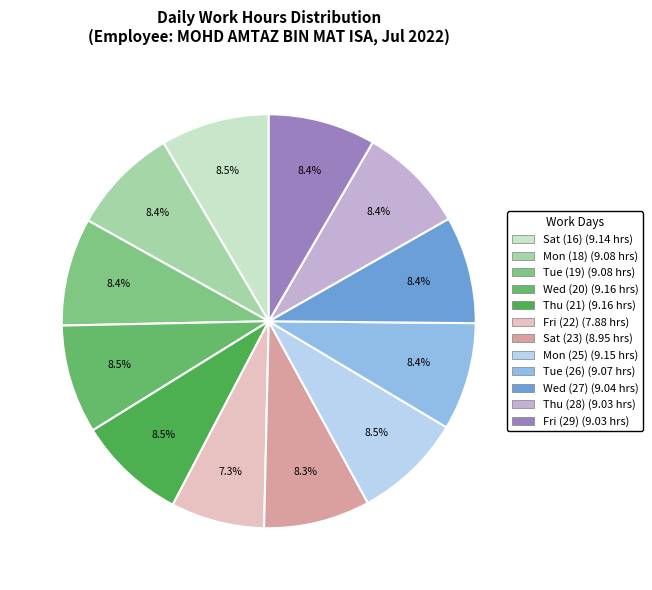

Approximately how many times larger is the value at Fri (29) compared to Fri (22)?

1.1